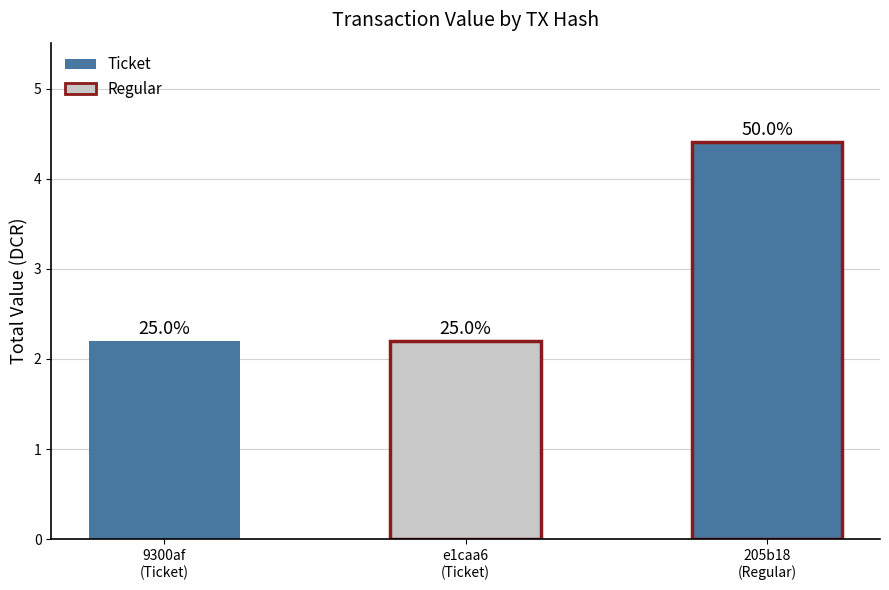

Is it true that Ticket equals 0.0 at io_0?

False